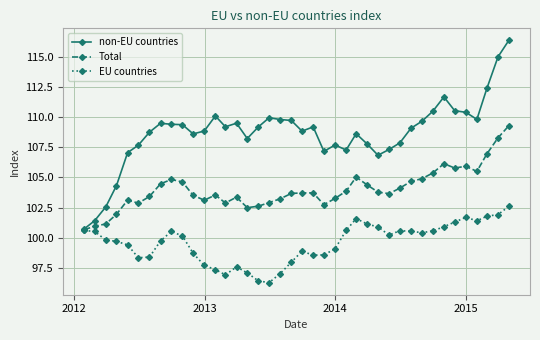

Which series has the largest range (max minus min)?

non-EU countries